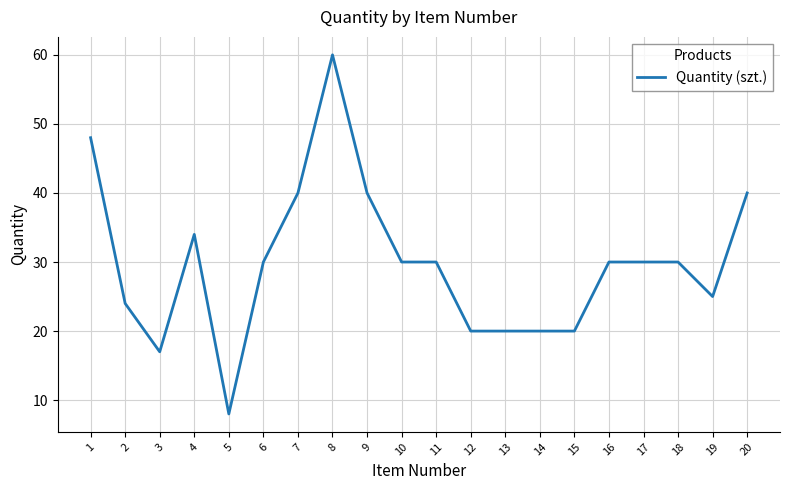

What is the change in value from 5 to 12?

+12